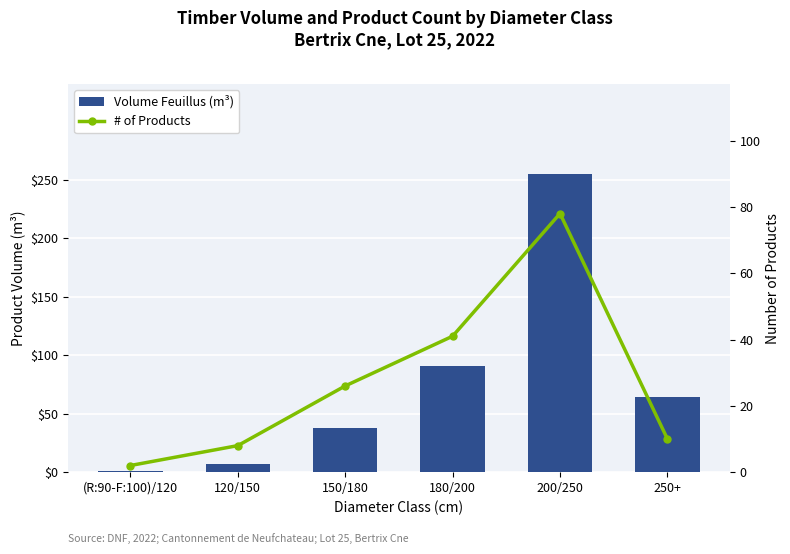

What is the difference between the maximum and minimum values in the Volume Feuillus (m³) series?

254